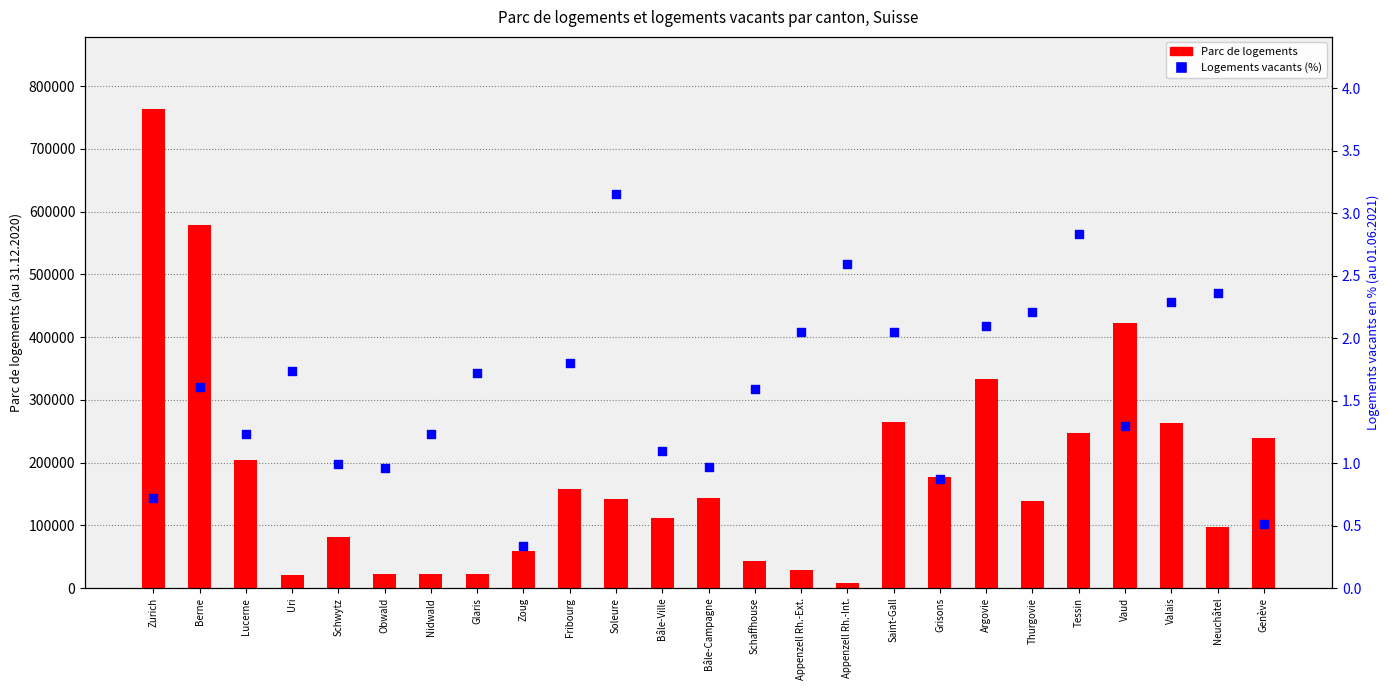

Which series contains the highest Y value?

Parc de logements